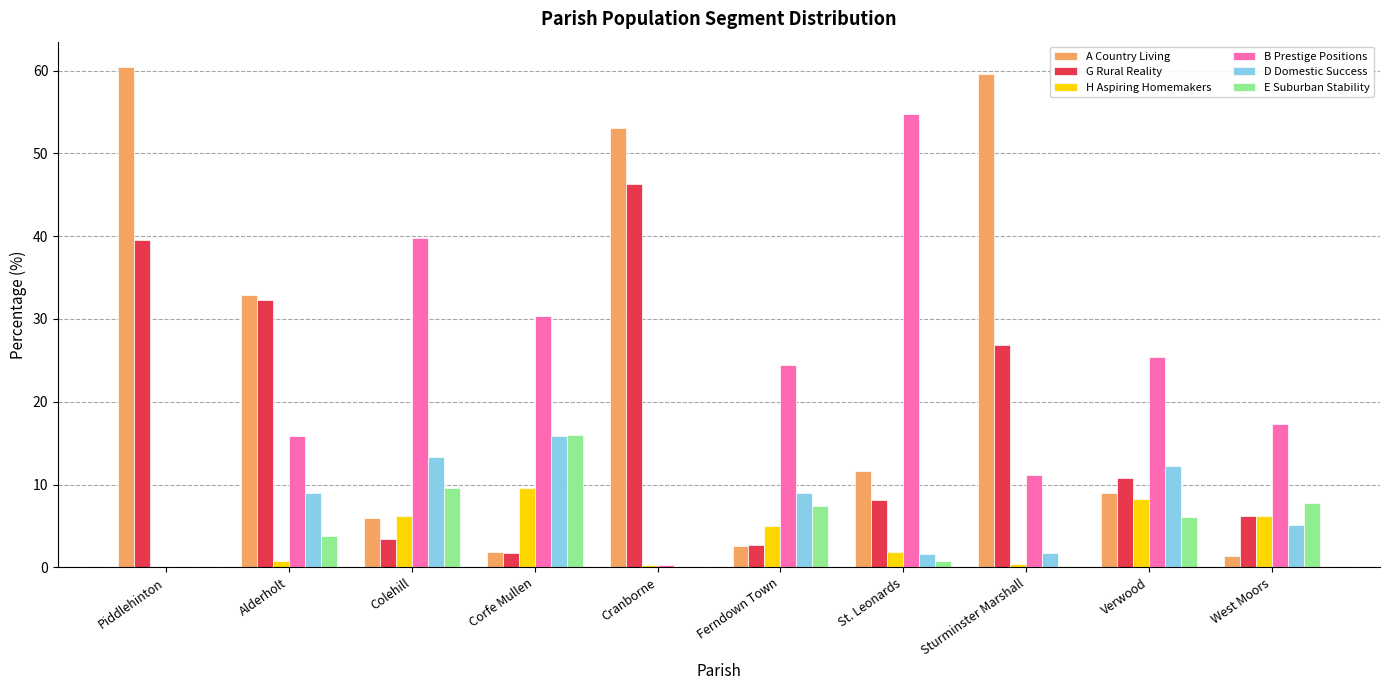

What is the maximum value shown in the chart?

60.5